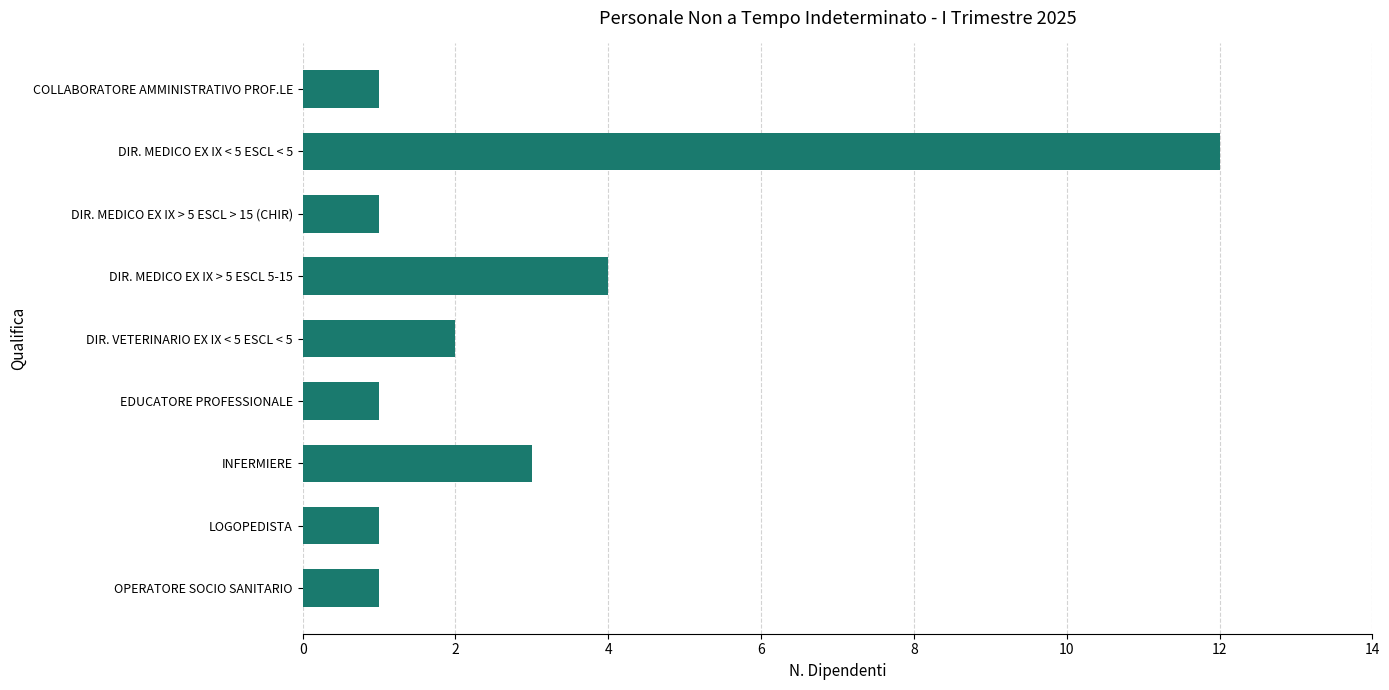

How many distinct data groups are displayed?

1